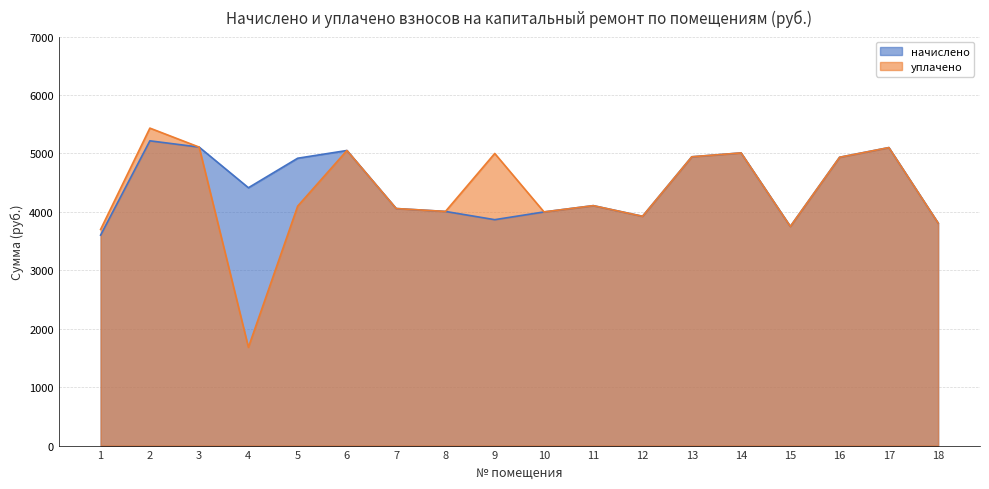

List the series in order of their overall mean, highest first.

начислено, уплачено